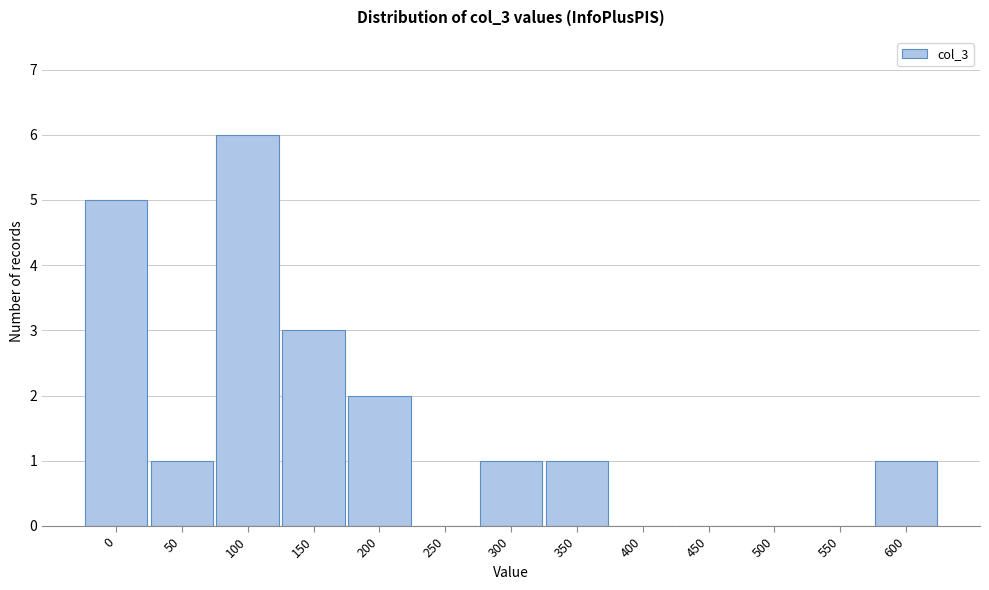

Reading left to right, transcribe all the data shown in this chart.

0=5	50=1	100=6	150=3	200=2	250=0	300=1	350=1	400=0	450=0	500=0	550=0	600=1